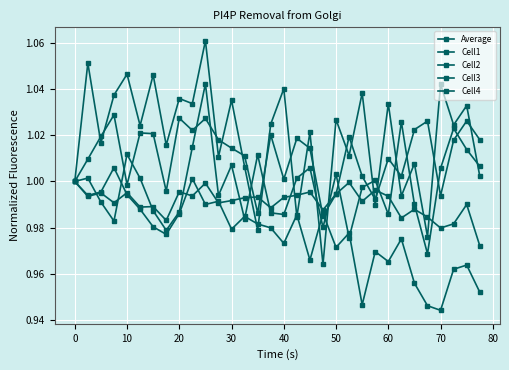

How many lines are shown in the chart?

5